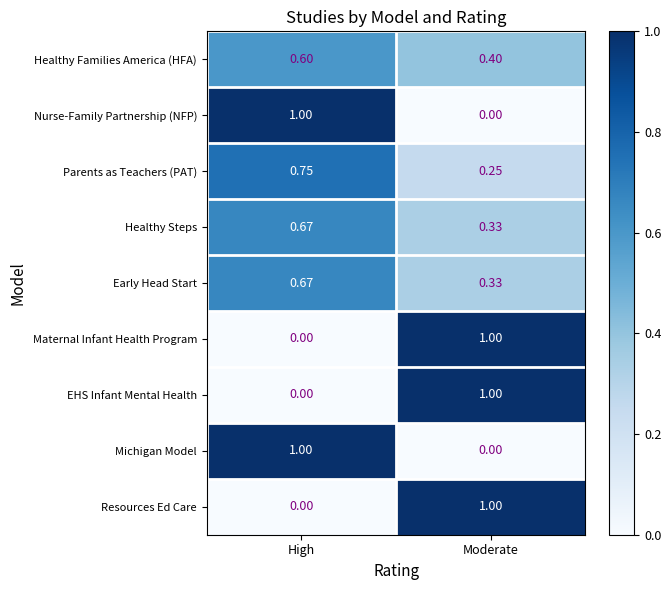

Is the value of Resources Ed Care at Moderate greater than the value of Healthy Families America (HFA) at Moderate?

Yes